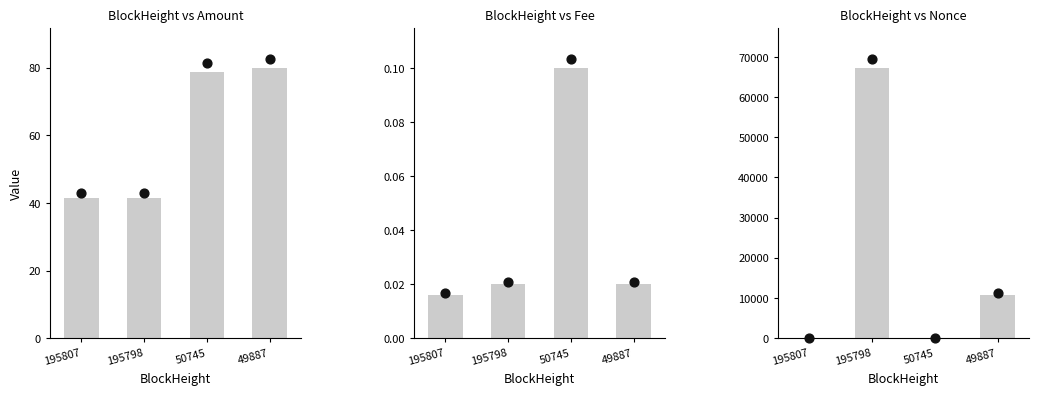

At how many categories does at least one series exceed 60839?

1